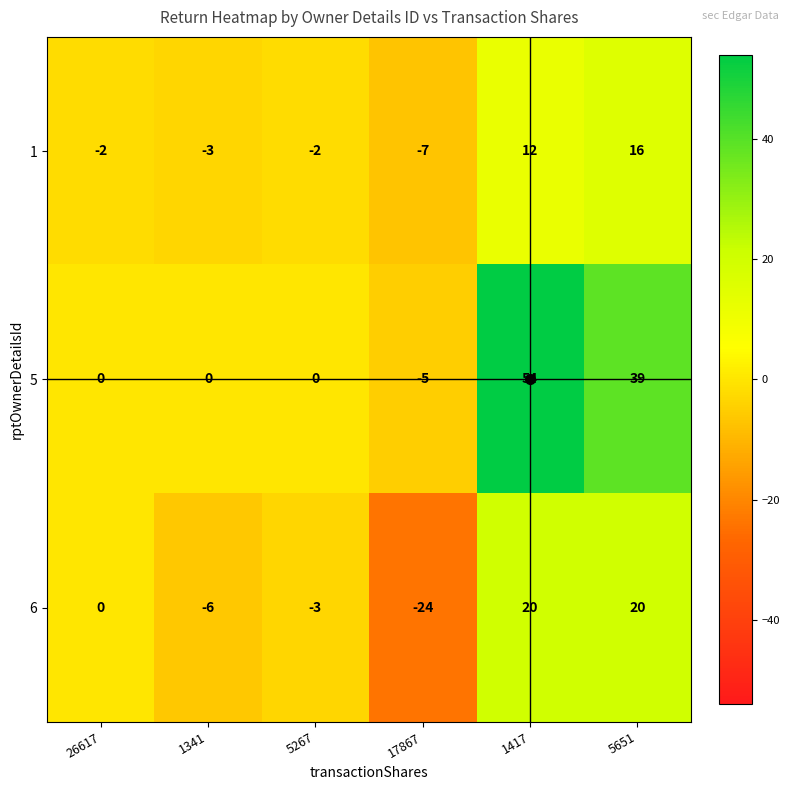

What is the average value of the 5 series?

15